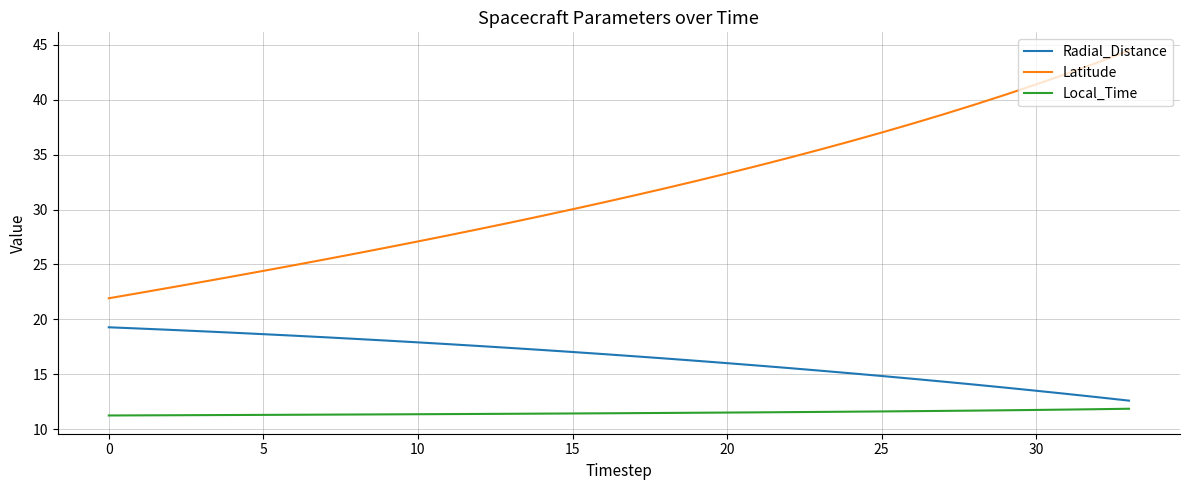

Is this an area chart (filled region under the line)?

No